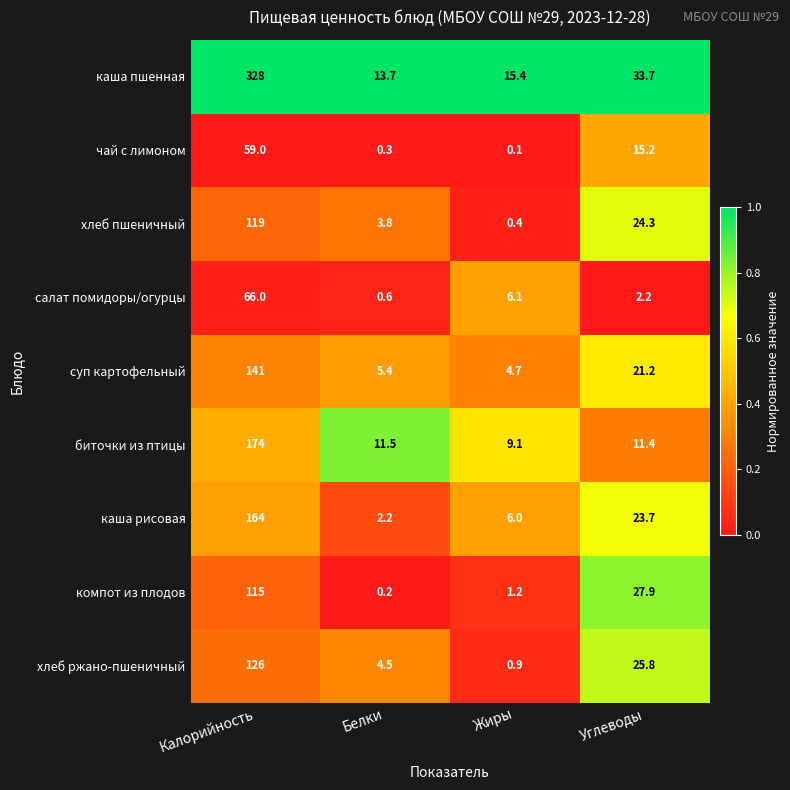

Rank the categories by суп картофельный value from highest to lowest.

Калорийность, Углеводы, Белки, Жиры